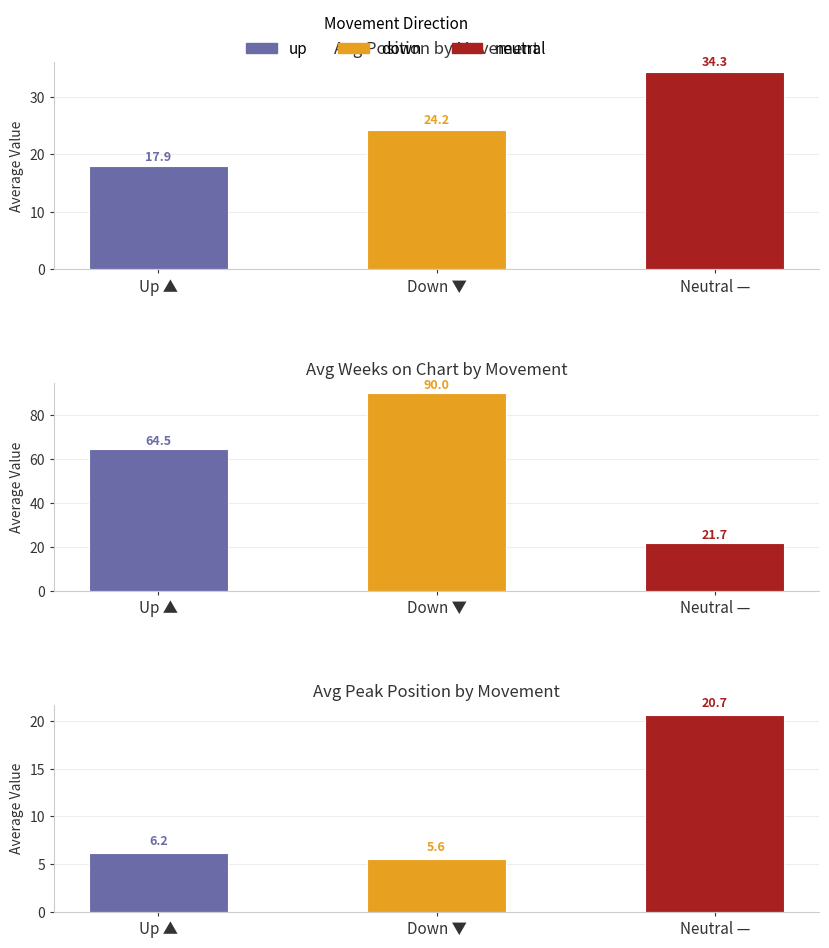

Between Up ▲ and Down ▼, which series saw the biggest shift?

Avg Weeks on Chart